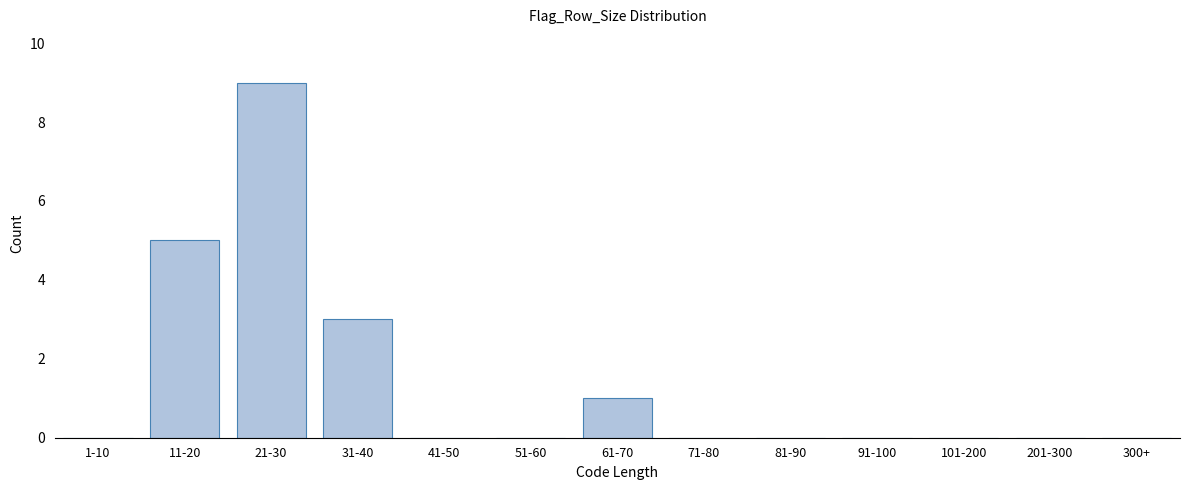

Reading right to left, what are all the values shown in this chart?

300+=0	201-300=0	101-200=0	91-100=0	81-90=0	71-80=0	61-70=1	51-60=0	41-50=0	31-40=3	21-30=9	11-20=5	1-10=0